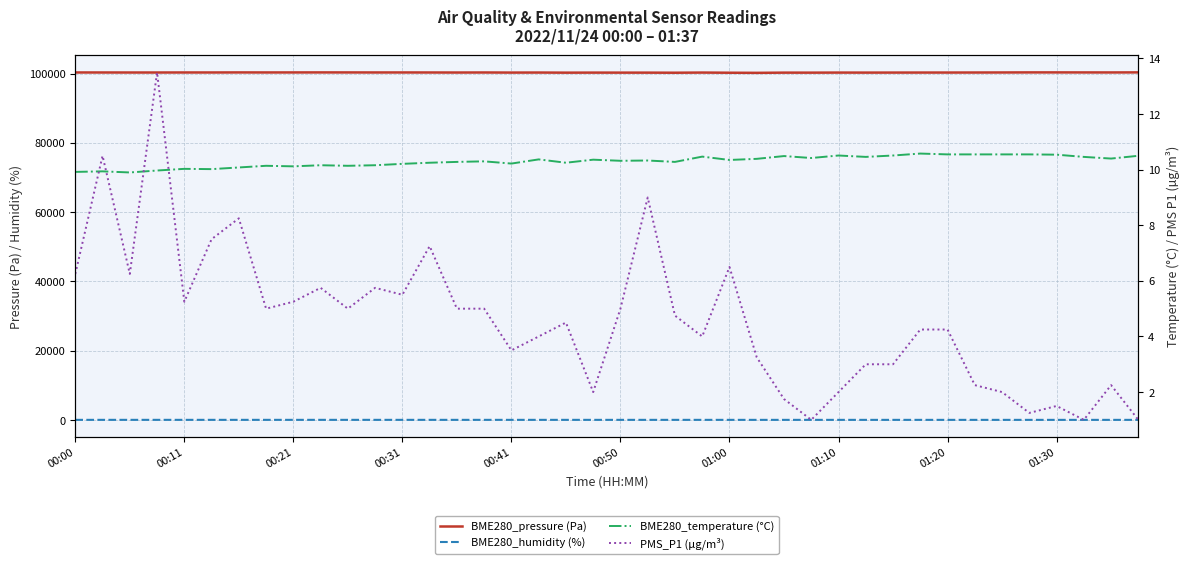

What is the minimum value shown in the chart?

1.0